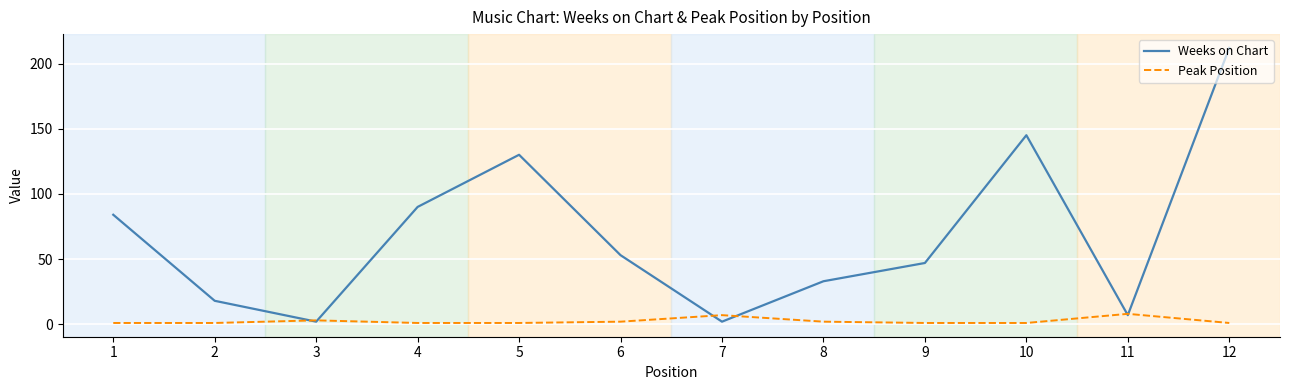

At 6, list the series in order from largest to smallest.

Weeks on Chart, Peak Position